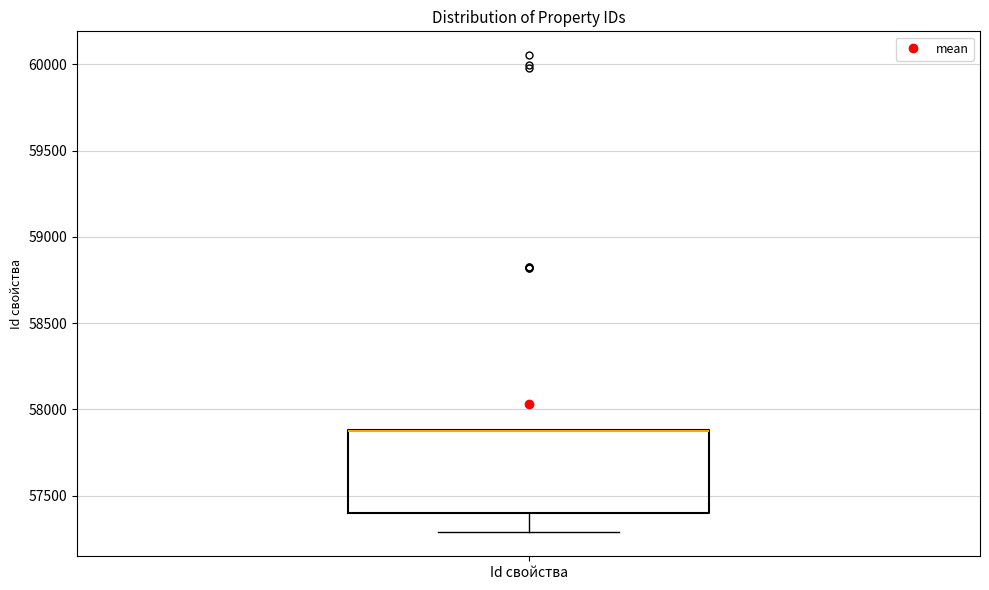

Read this box plot against the y-axis: the position of the median line, the range covered by the box, and the ends of both whiskers. The values are not printed on the chart, so give them approximately, as read against the axis.

median 57850 (drawn on the box's upper edge), box 57400 to 57900, whiskers 57300 to 57900